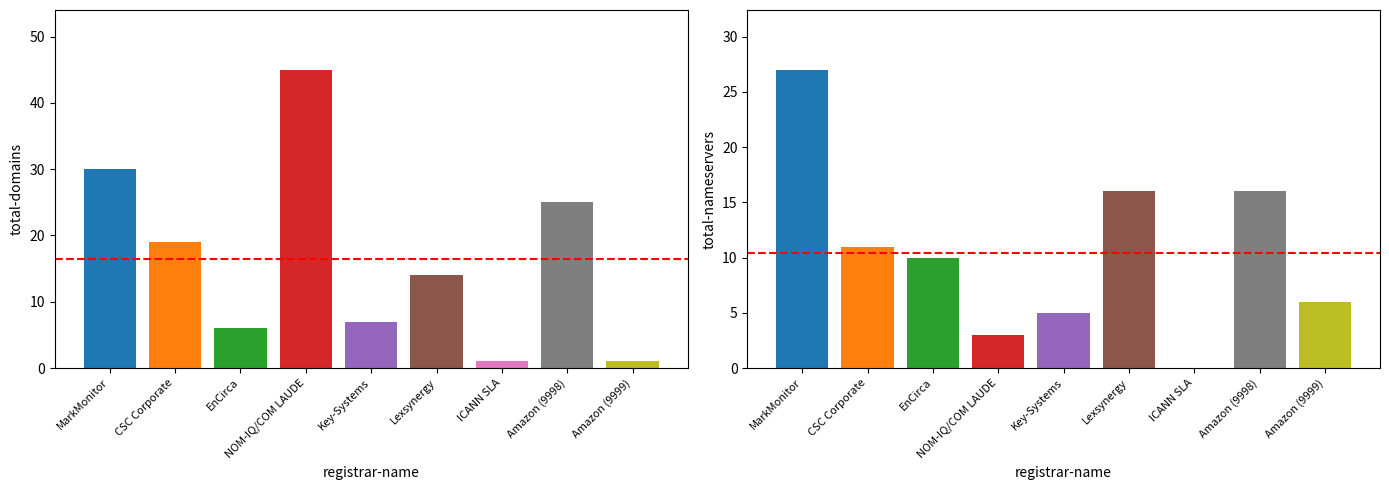

What is the difference between the second highest and minimum values in the total-domains series?

29